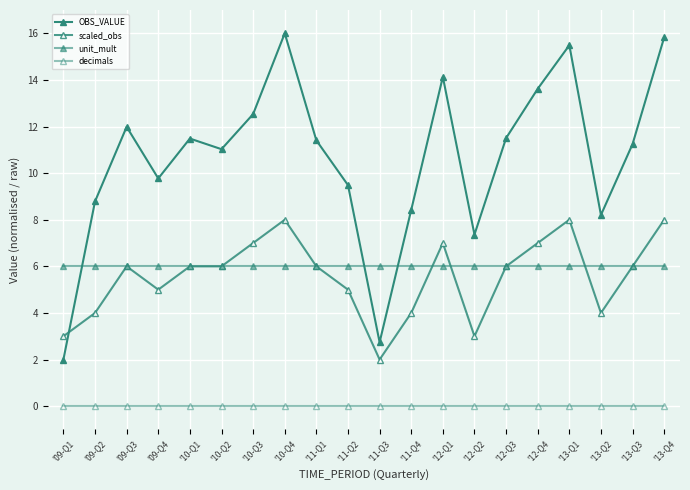

True or false: scaled_obs and decimals intersect in this chart.

False